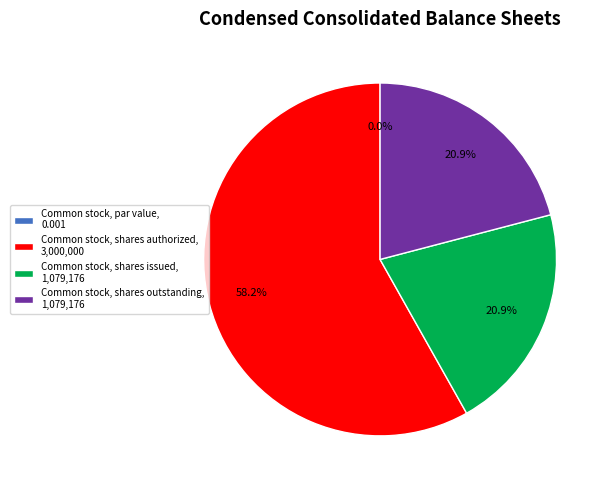

Count the number of slices in the pie.

4